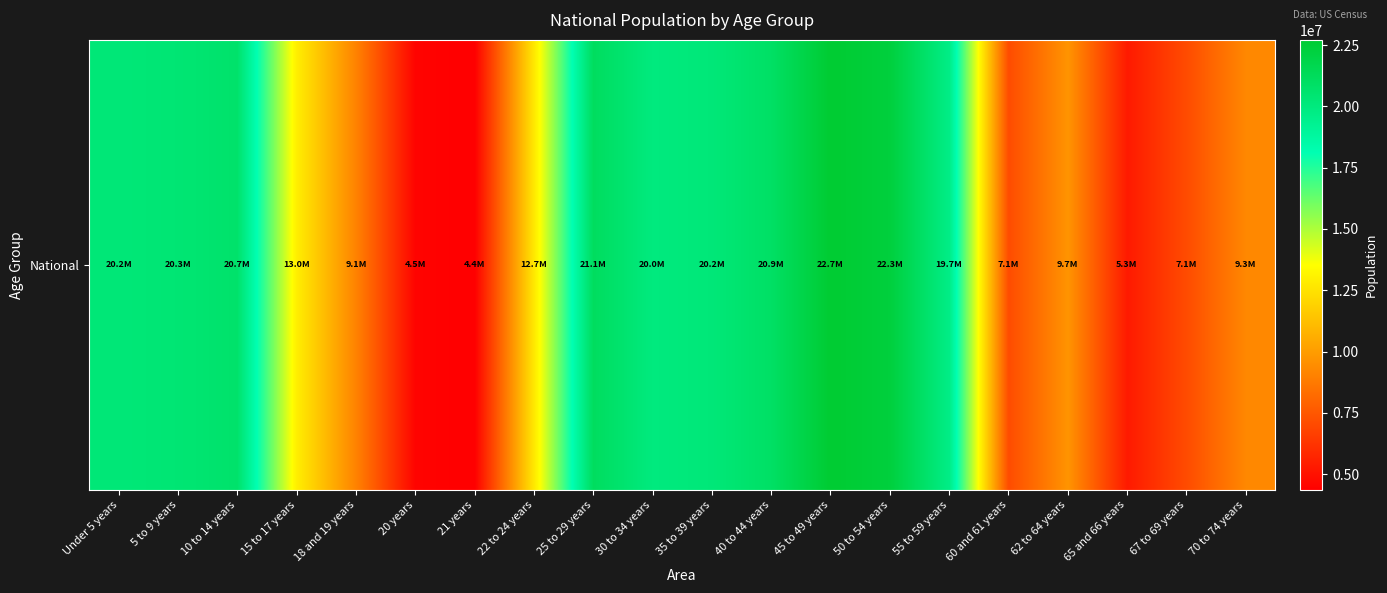

How many distinct data groups are displayed?

1